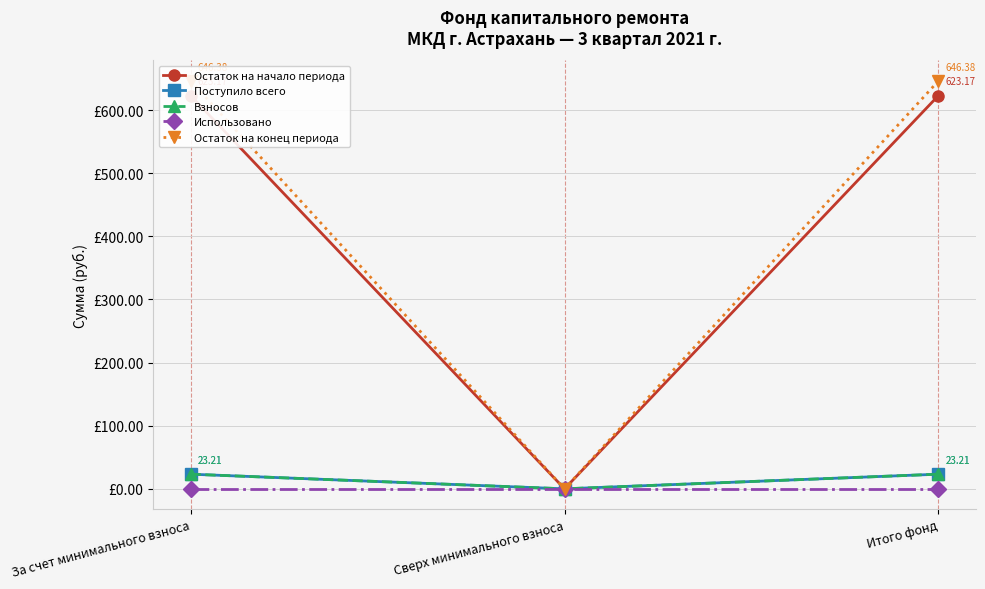

Which series has the largest total across all categories?

Остаток на конец периода